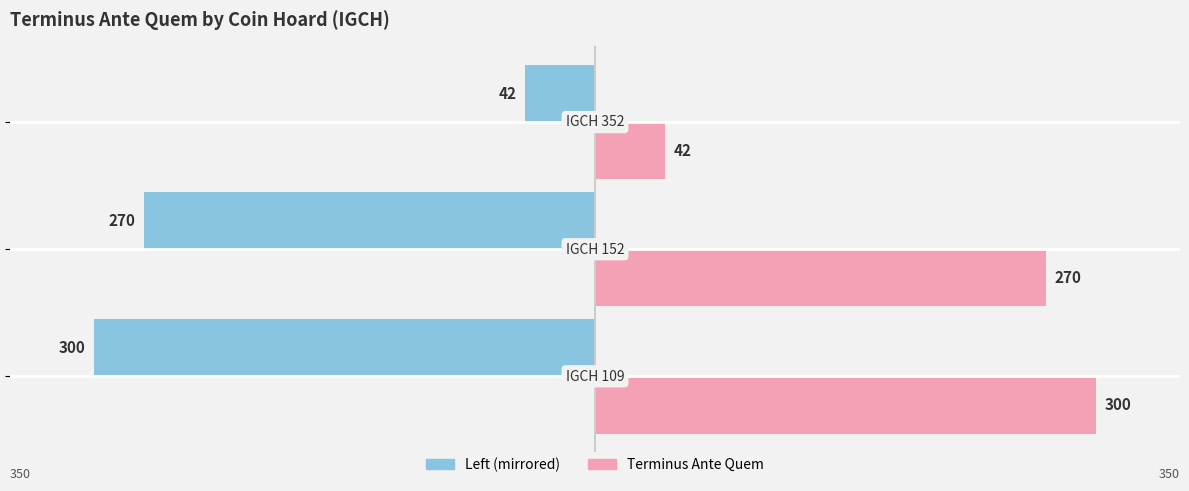

What is the maximum value shown in the chart?

300